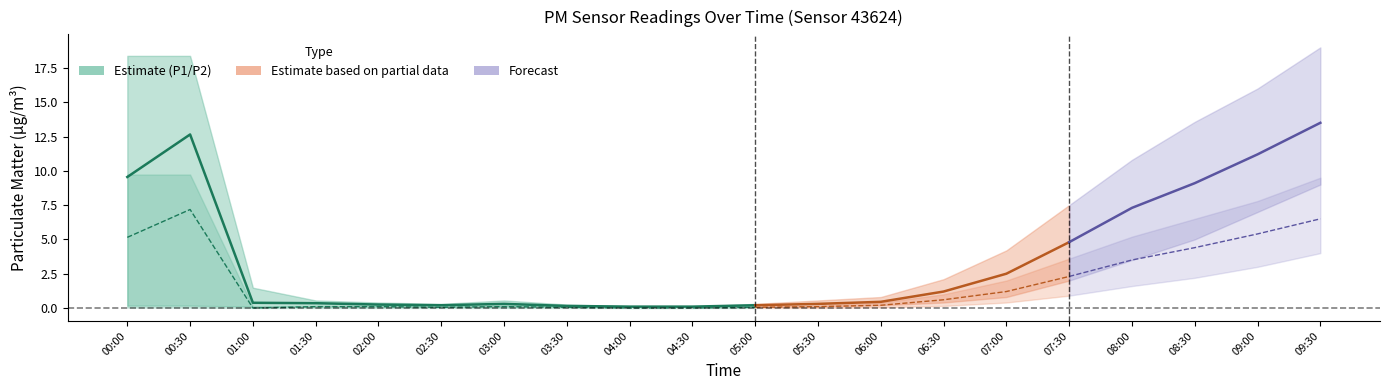

Where is the first local maximum for P1?

00:30